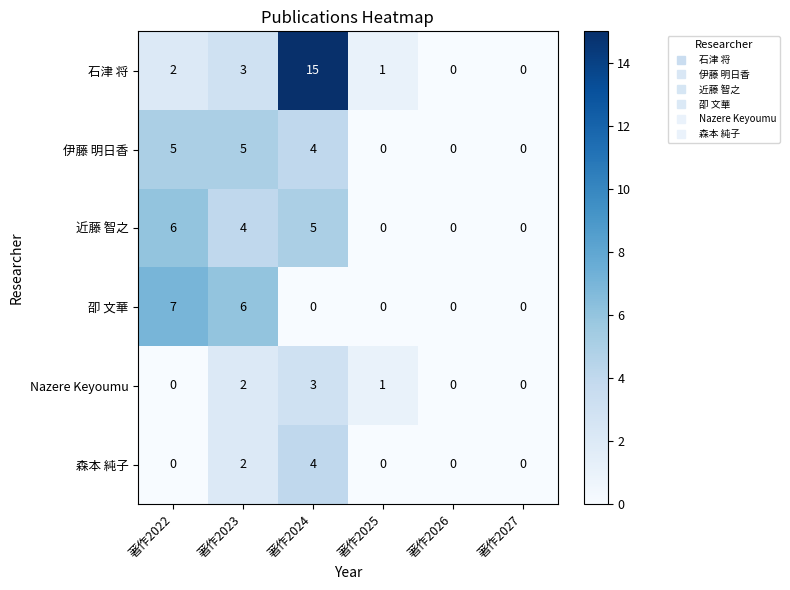

At how many categories does at least one series exceed 14?

1